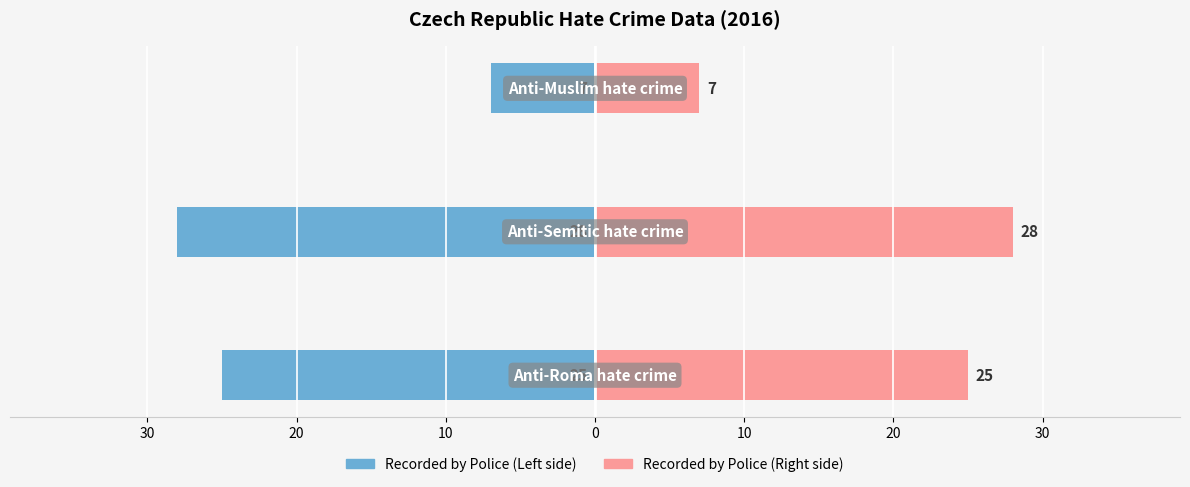

What is the sum of all Recorded by Police (Left) values?

-60